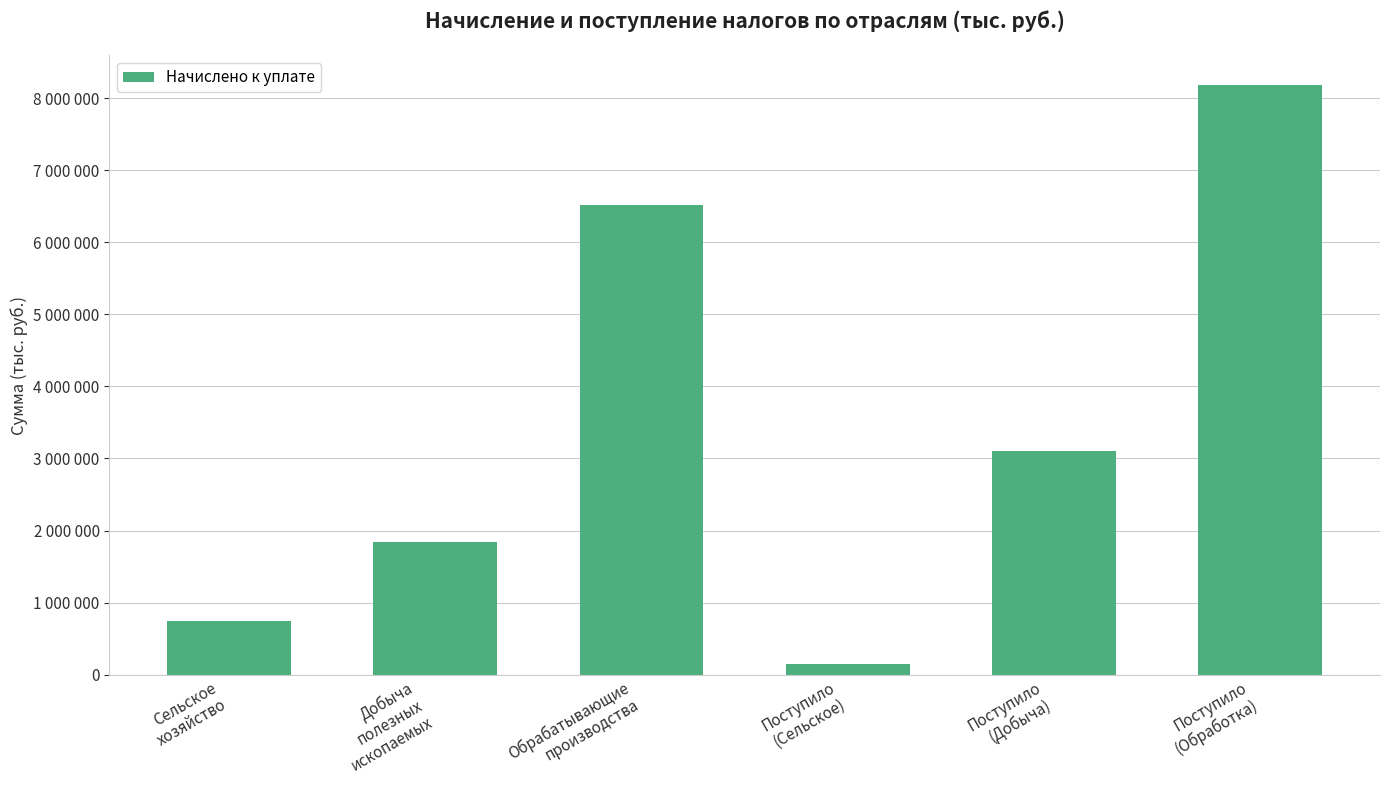

What is the sum of all values?

20537061